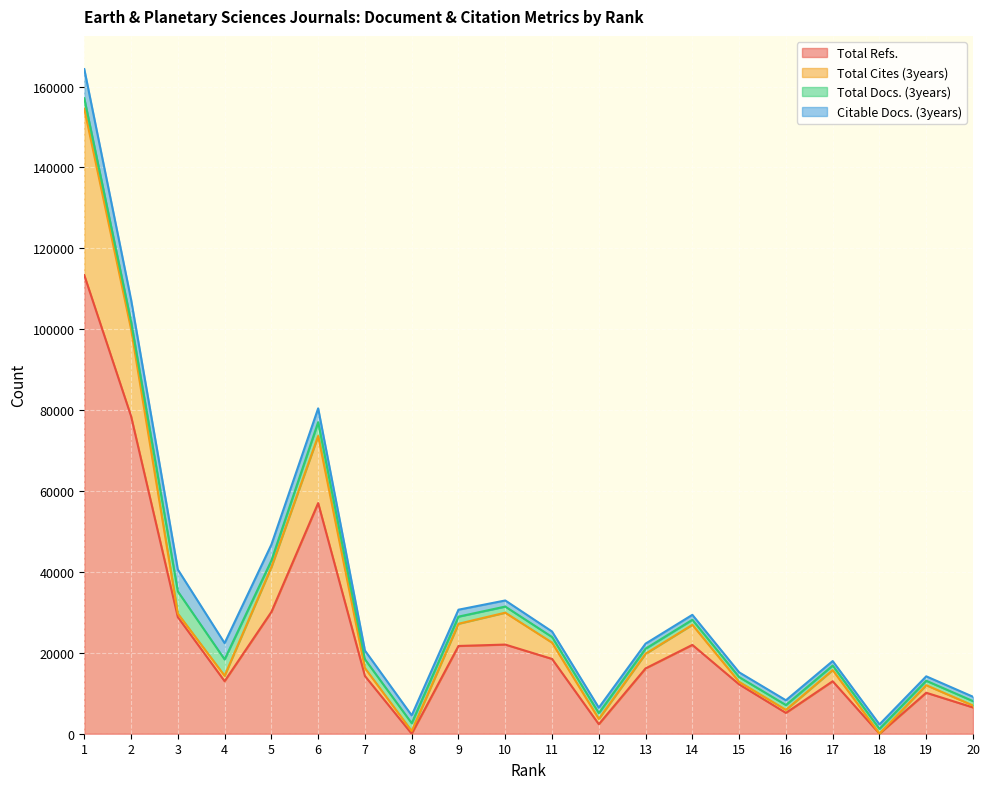

The value of Total Refs. at 4 is 18521. True or false?

False